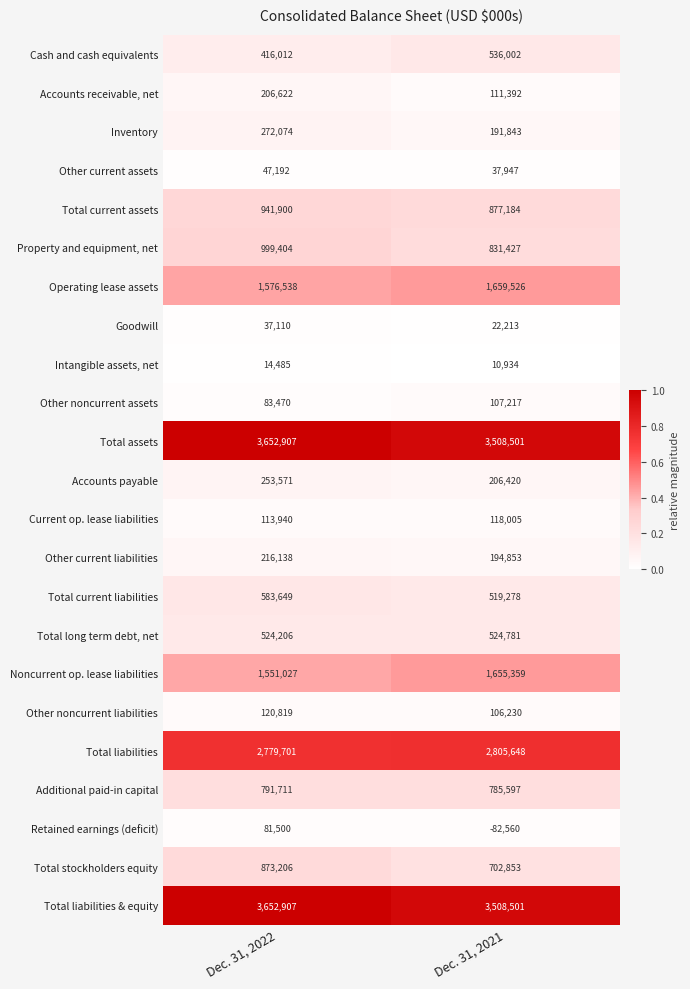

What is the sum of all Total current liabilities values?

1102927